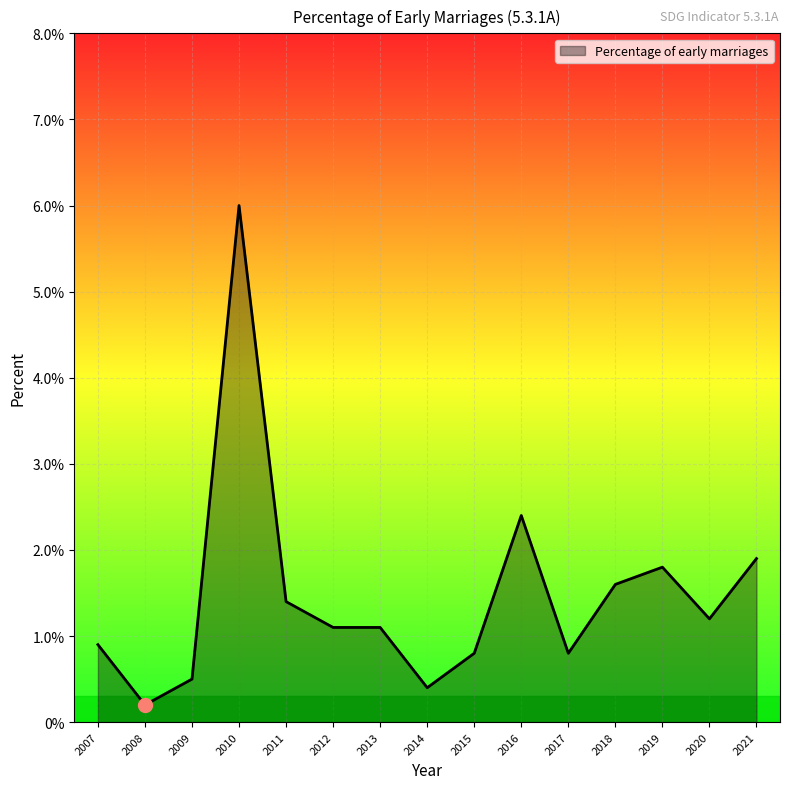

Which category has the highest value across all series?

2010